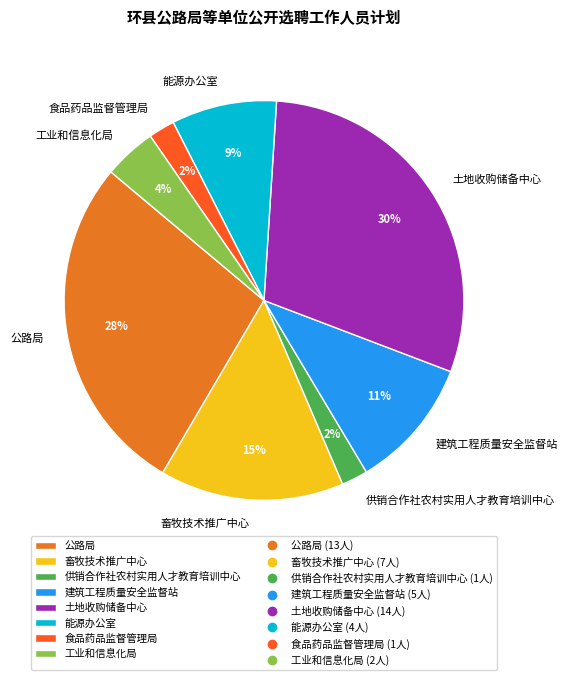

How many slices are in this pie chart?

8